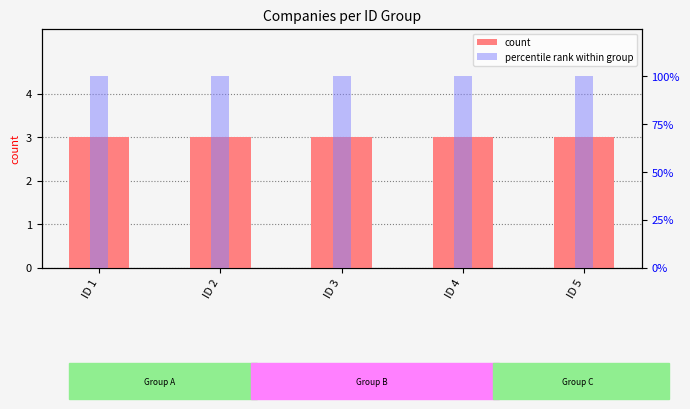

What is the total value across all series at ID 3?

103